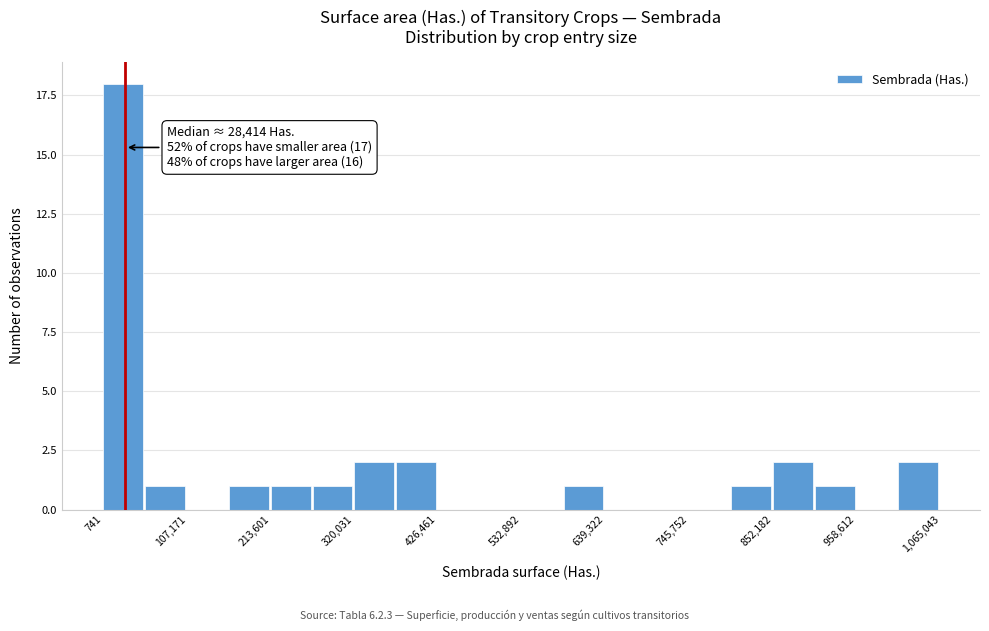

Read against the x-axis, roughly where is the centre of the tallest bar?

20000